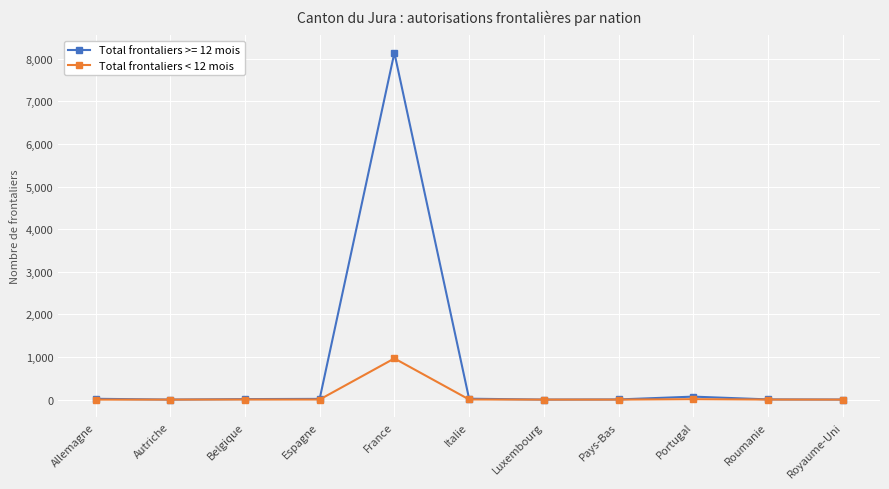

True or false: Total frontaliers < 12 mois has a value of 299 at France.

False